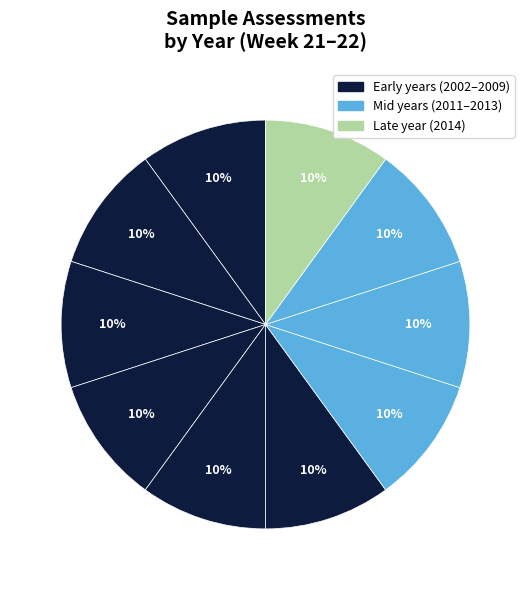

How many segments does this pie chart have?

10